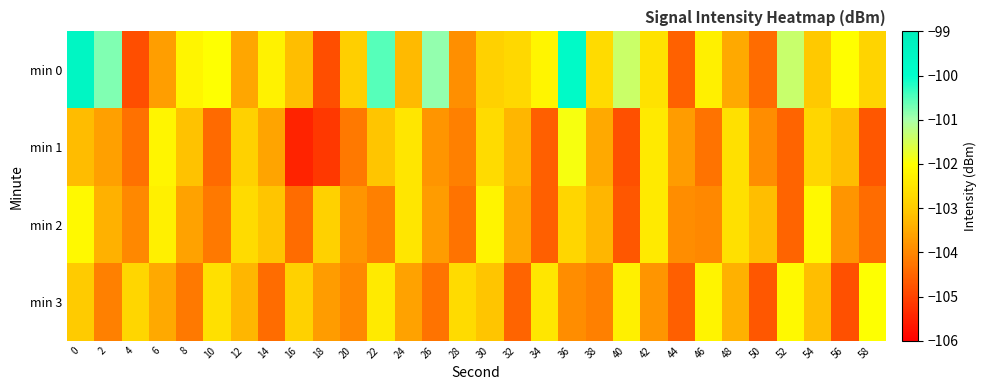

What is the minimum value shown in the chart?

-105.5